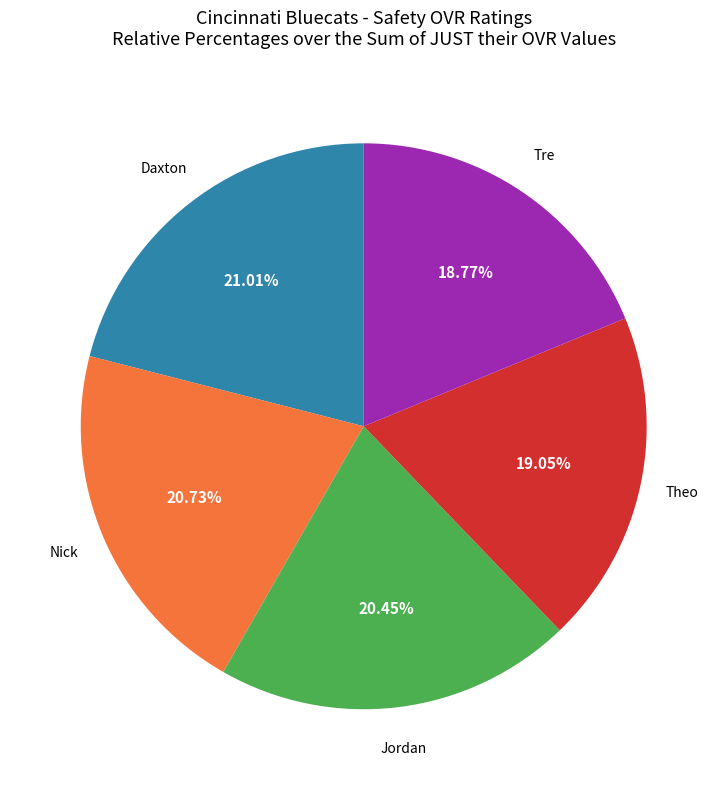

Count the number of slices in the pie.

5